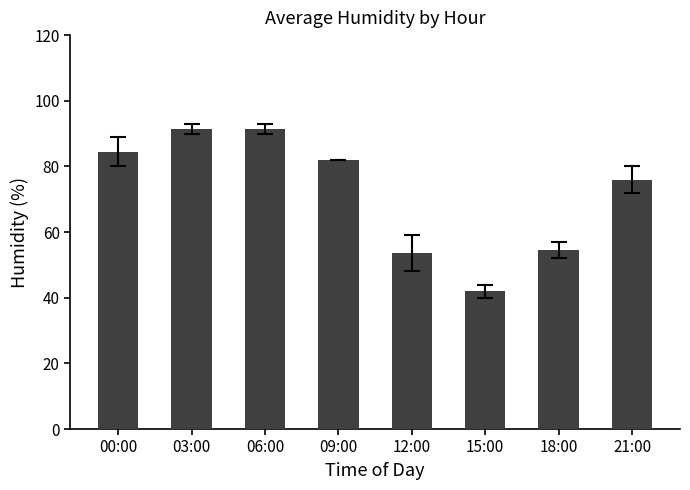

What value does the data have at 12:00?

53.5